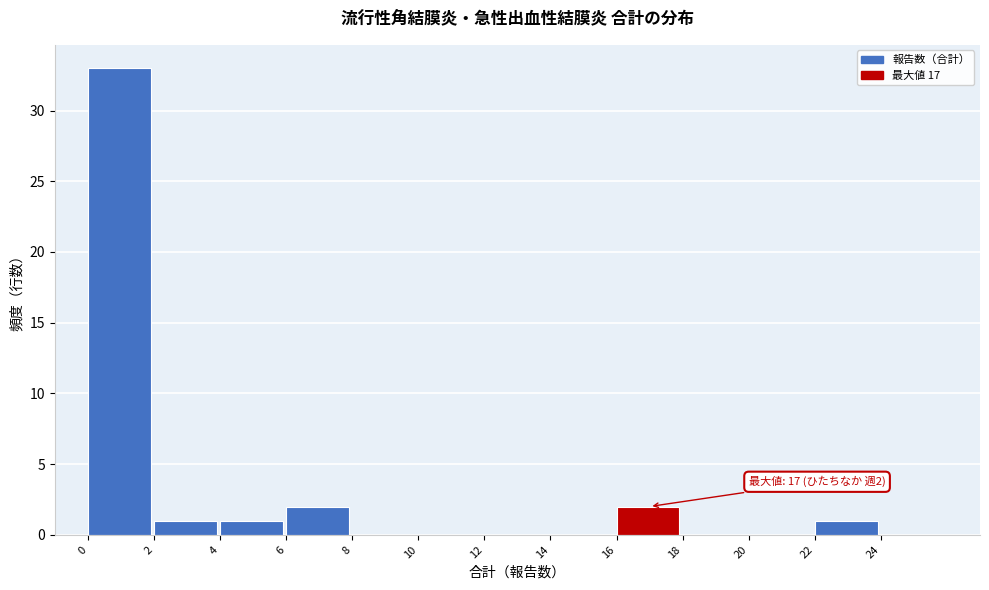

Over which range of the x-axis is the bar tallest?

0 to 2